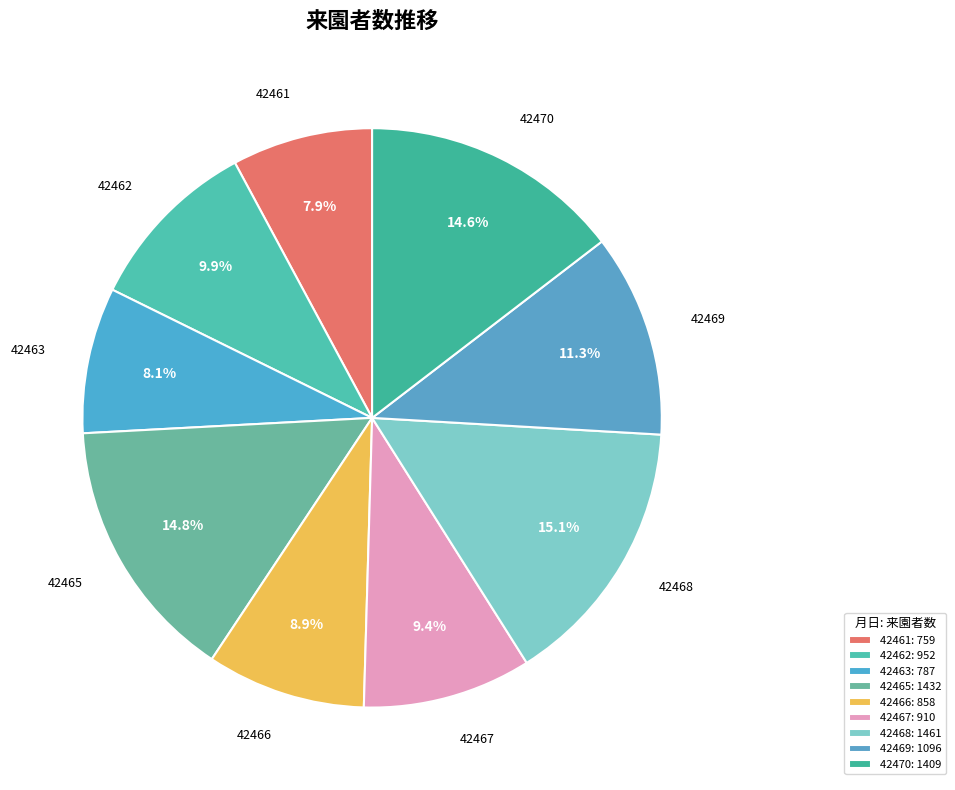

To the nearest percent, what is the difference between the largest and smallest slice percentages?

7%